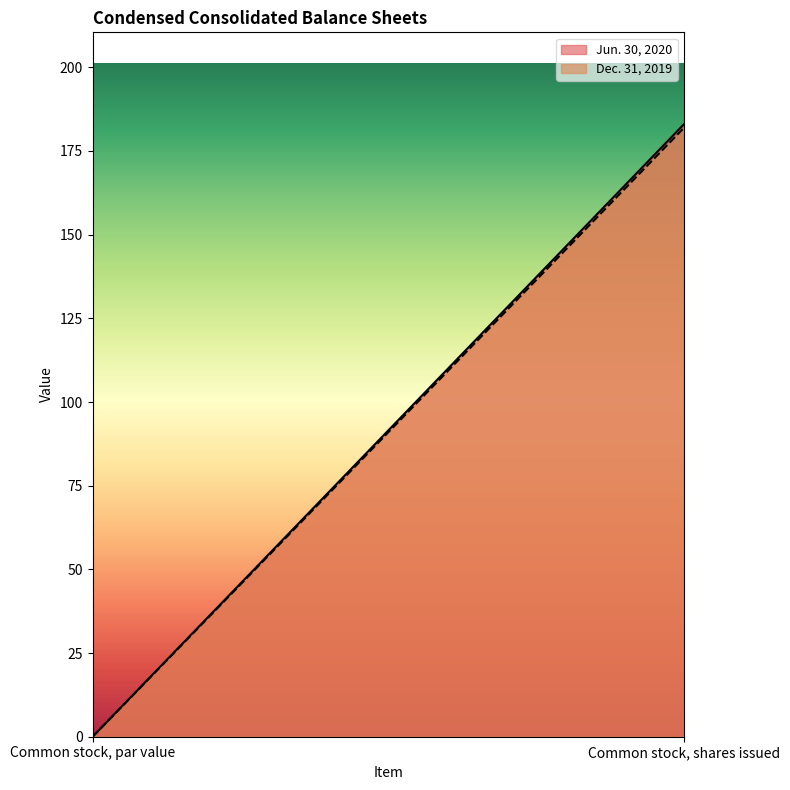

What value does the Jun. 30, 2020 series have at Common stock, shares issued?

183.0